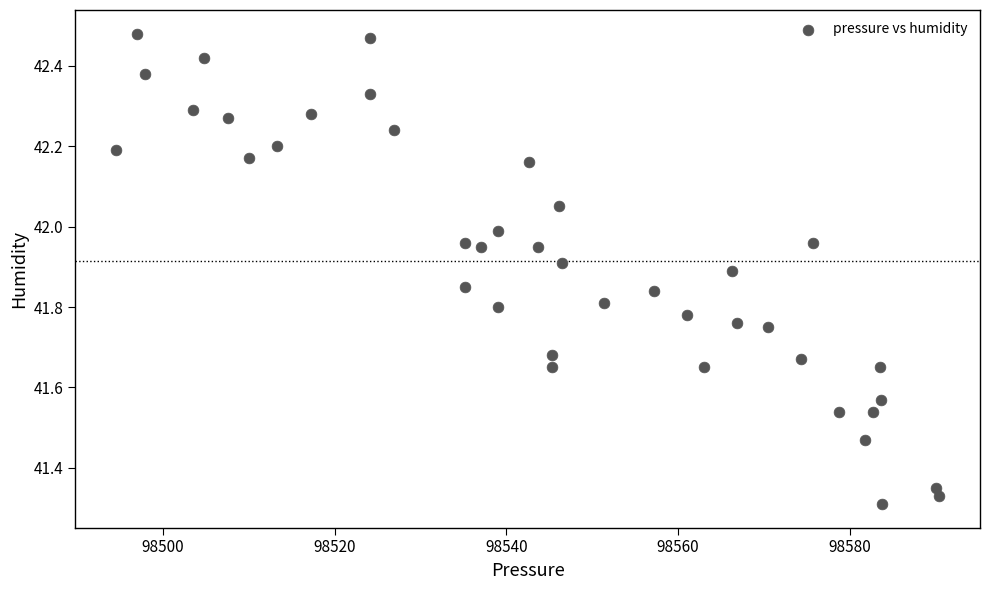

What is the range of Y values (max minus min)?

1.2